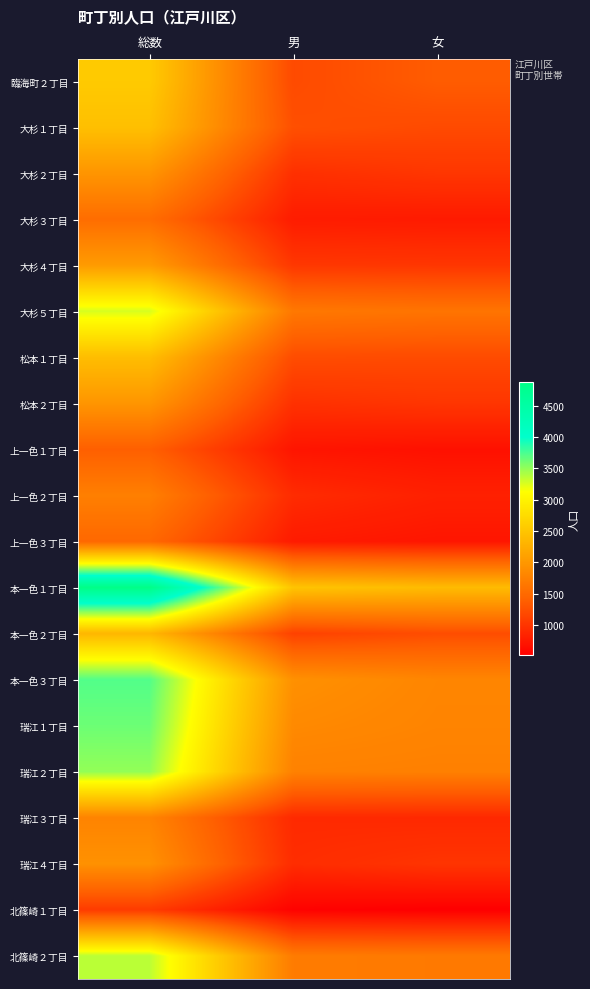

Which series has the largest total across all categories?

本一色１丁目